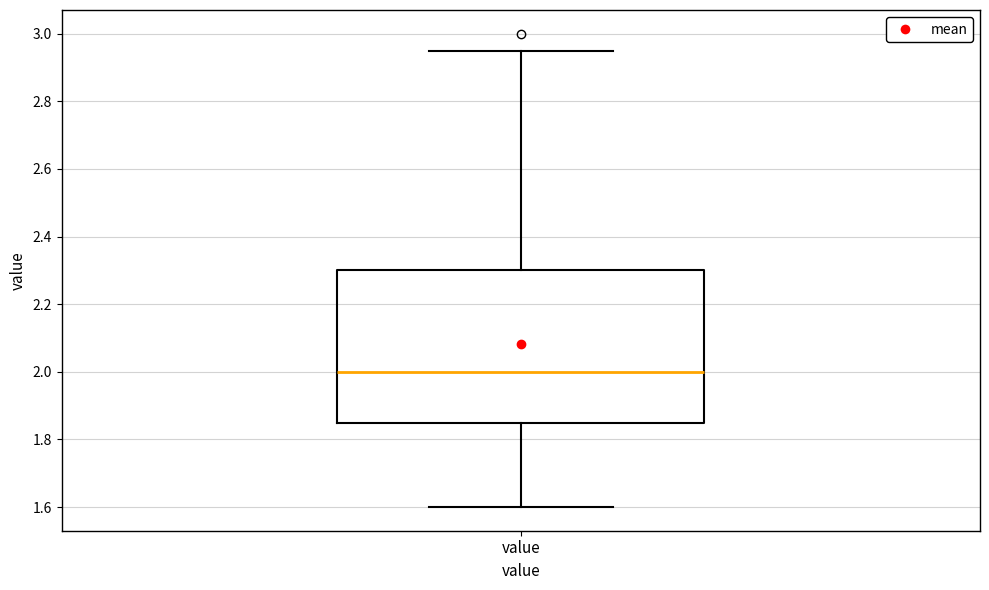

Transcribe this box plot: give where the median line is, the range the box spans, and where the two whiskers end, as read against the y-axis. The values are not printed on the chart, so give them approximately, as read against the axis.

median 2.00, box 1.86 to 2.30, whiskers 1.60 to 2.96